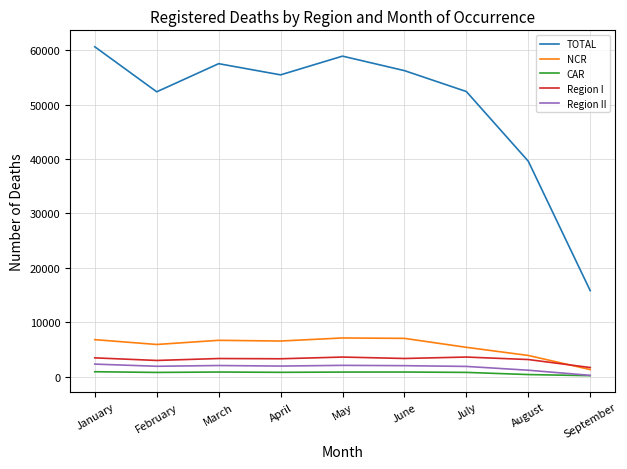

True or false: NCR and Region II cross at least once.

False